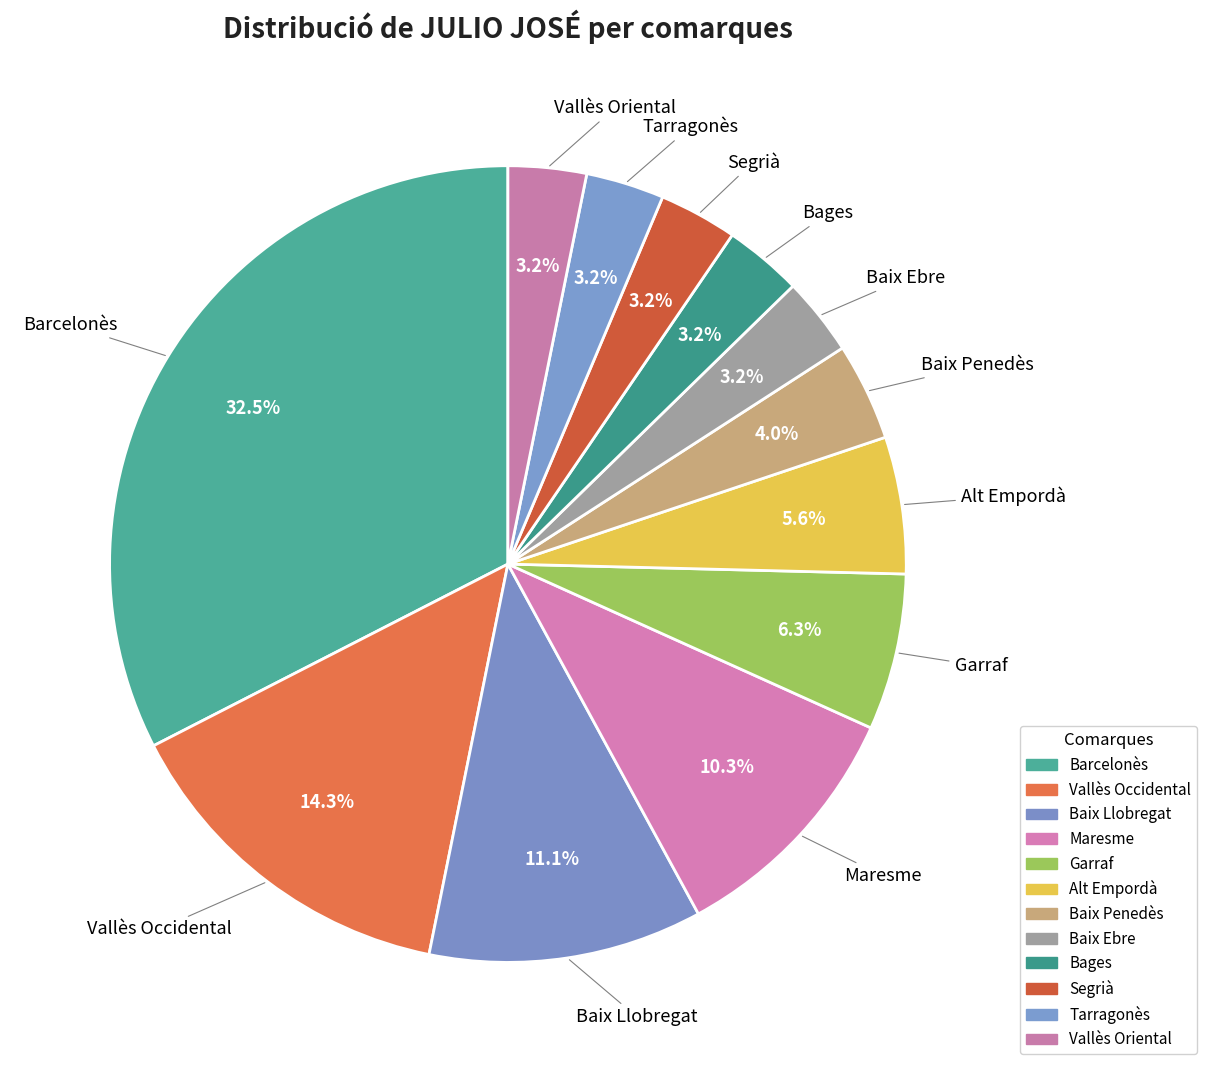

How many segments does this pie chart have?

12